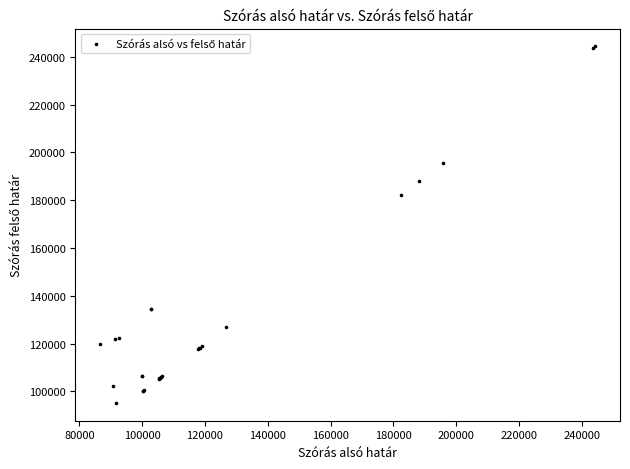

What Y value in the scatter plot is closest to 169782?

182363